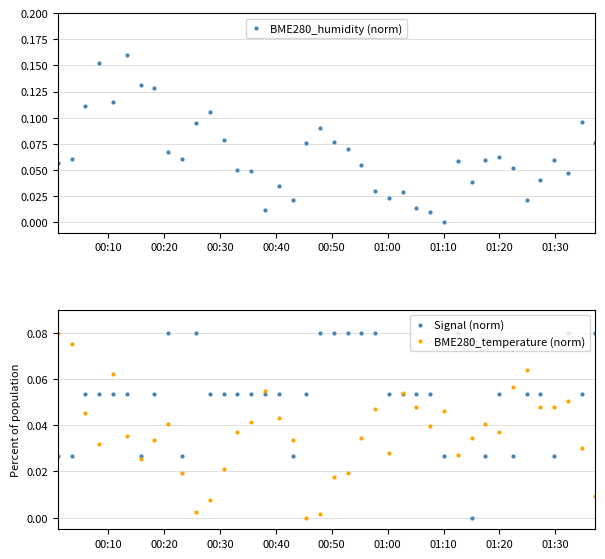

List the series in order of their overall mean, lowest first.

BME280_temperature (norm), Signal (norm), BME280_humidity (norm)